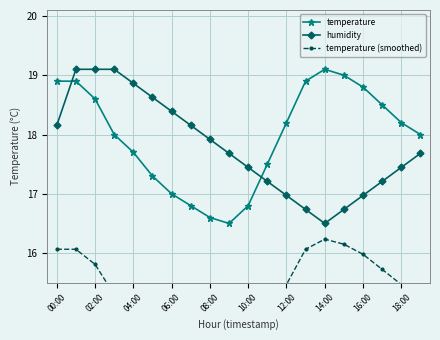

After their last crossing, which series has the higher values: temperature or humidity?

temperature